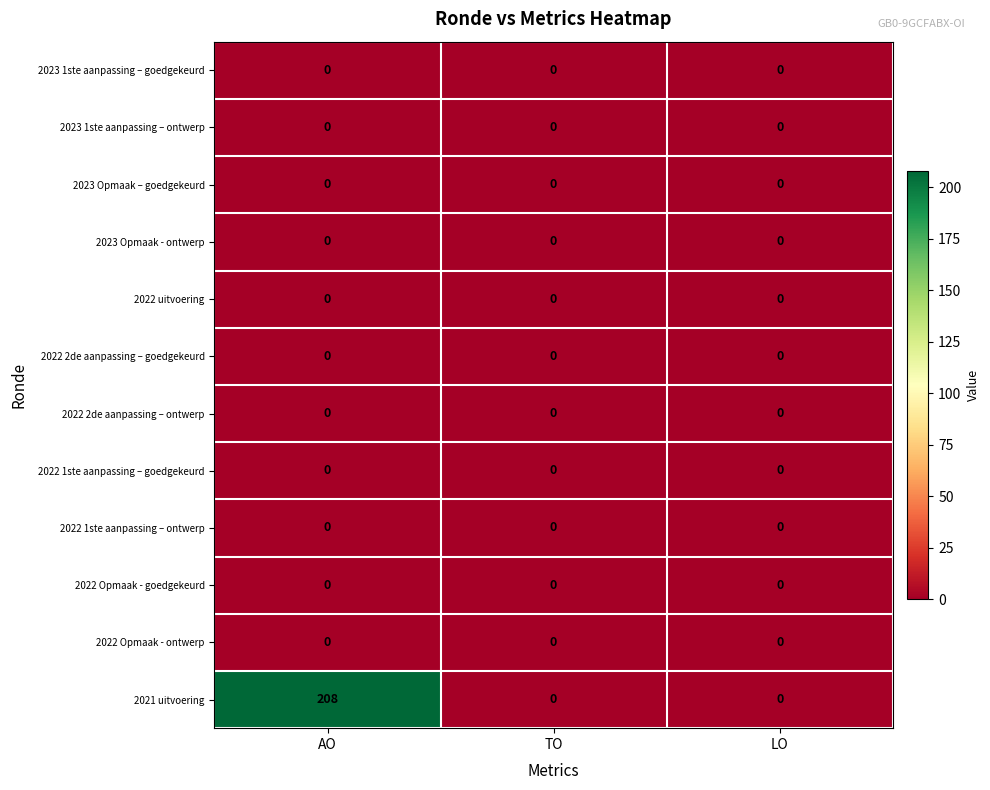

Which series has the widest spread of values?

2021 uitvoering